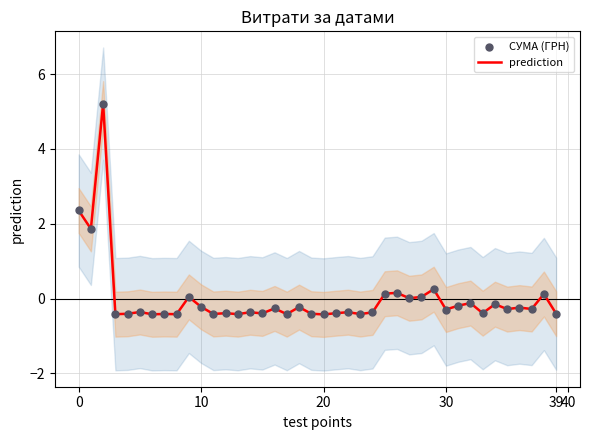

Which series contains the highest Y value?

prediction